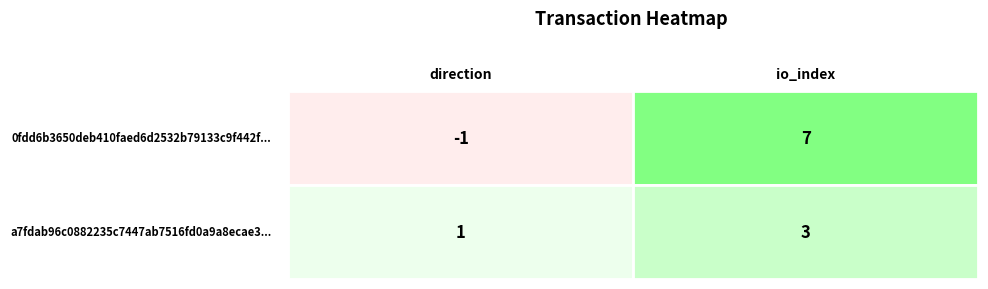

How many data points in a7fdab96c0882235c7447ab7516fd0a9a8ecae3... are less than 3?

1